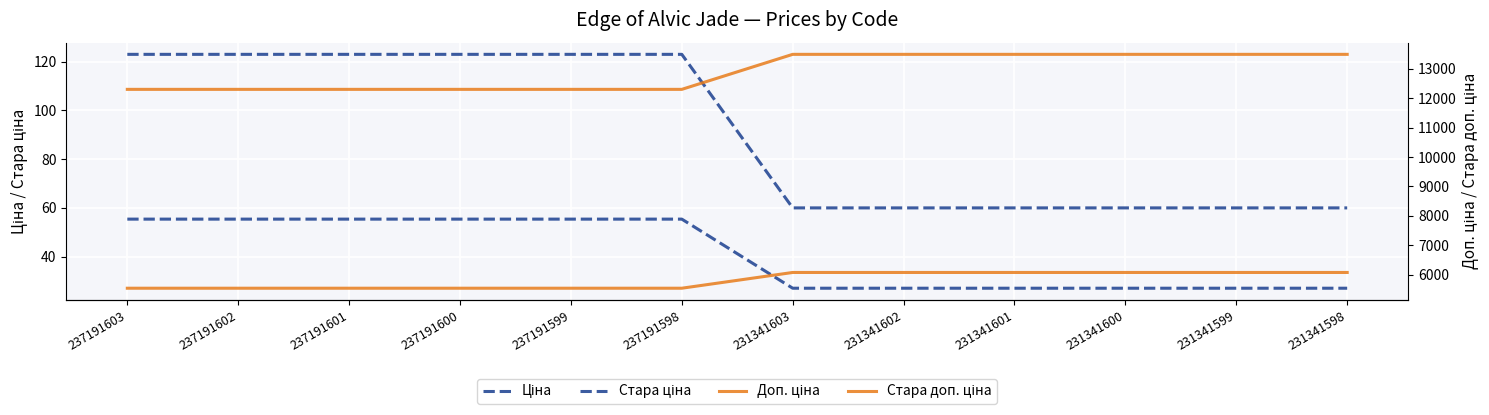

True or false: Доп. ціна and Стара доп. ціна intersect in this chart.

False